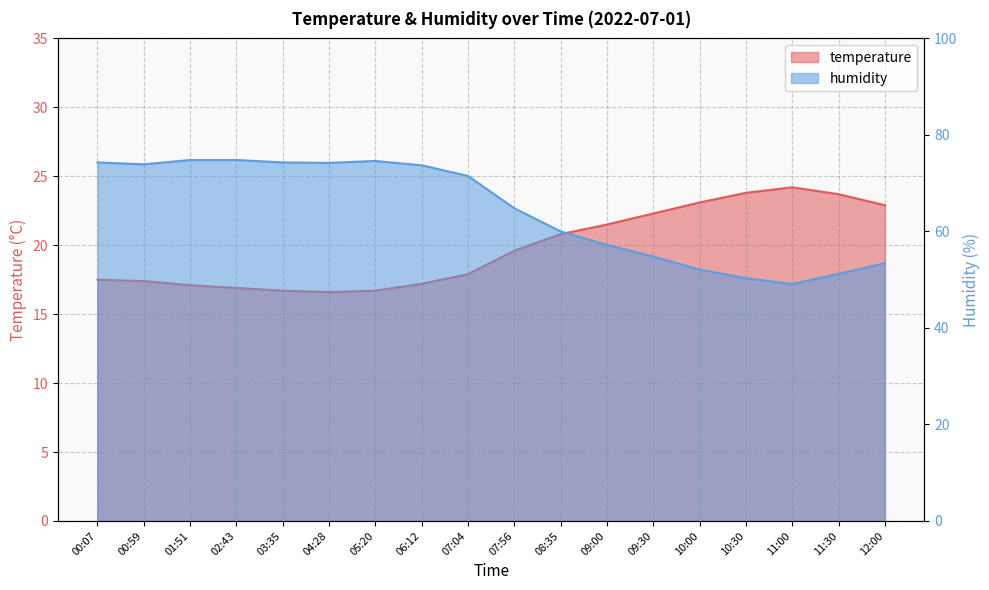

How many values in the humidity series are below 71?

9